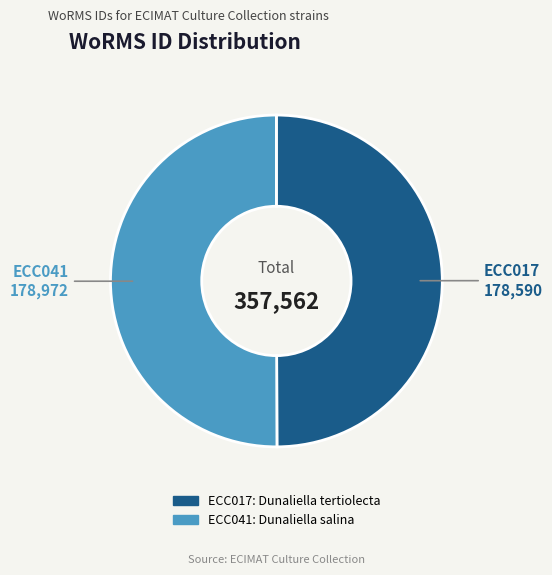

Is it true that ECC041 is 50% of the pie?

True